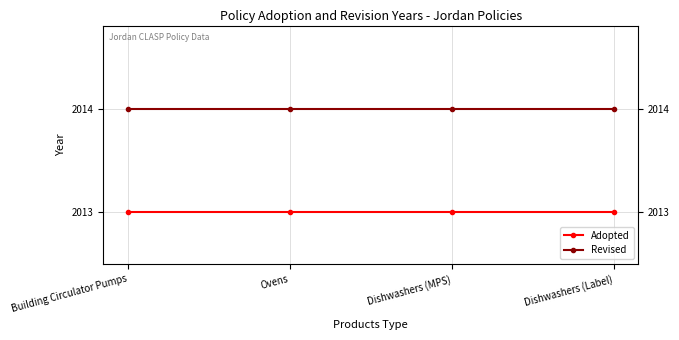

Reading left to right, what are all the values shown in this chart?

Adopted: 2013	2013	2013	2013
Revised: 2014	2014	2014	2014